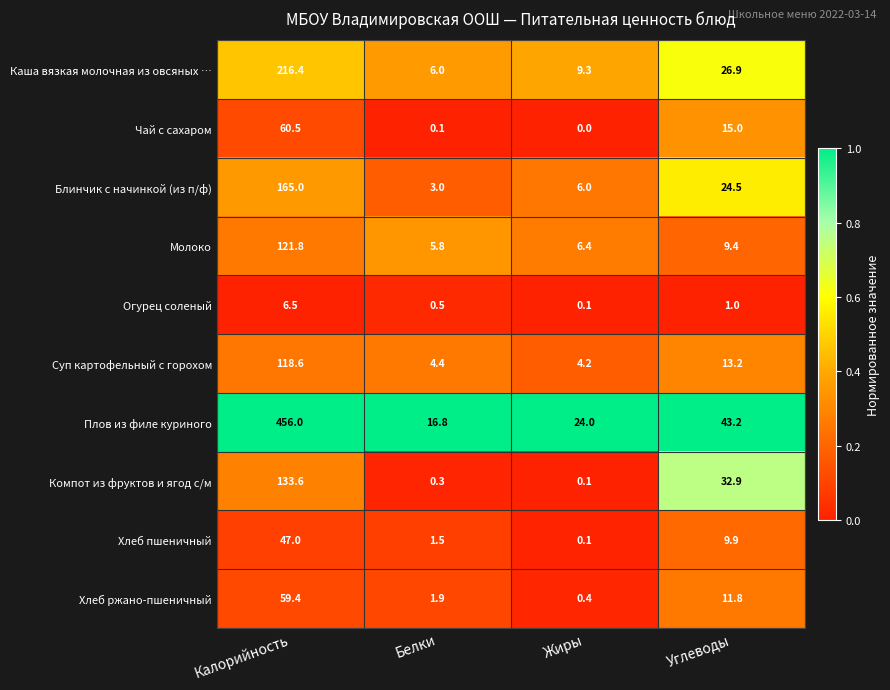

The Суп картофельный с горохом series shows 4.4 at Белки. True or false?

True